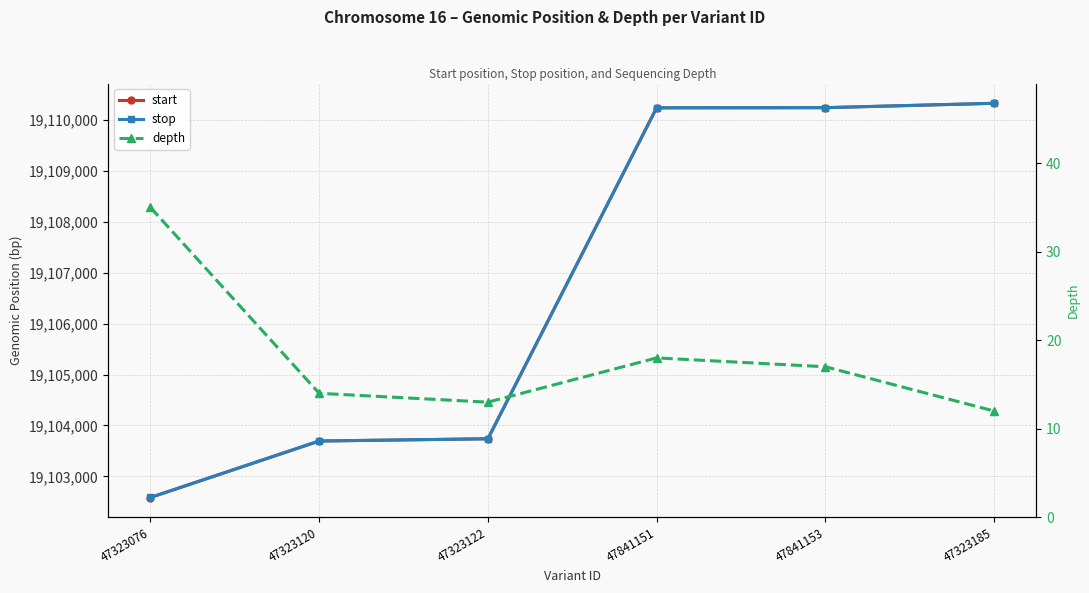

What is the sum of the stop values at 47323076 and 47841153?

38212827